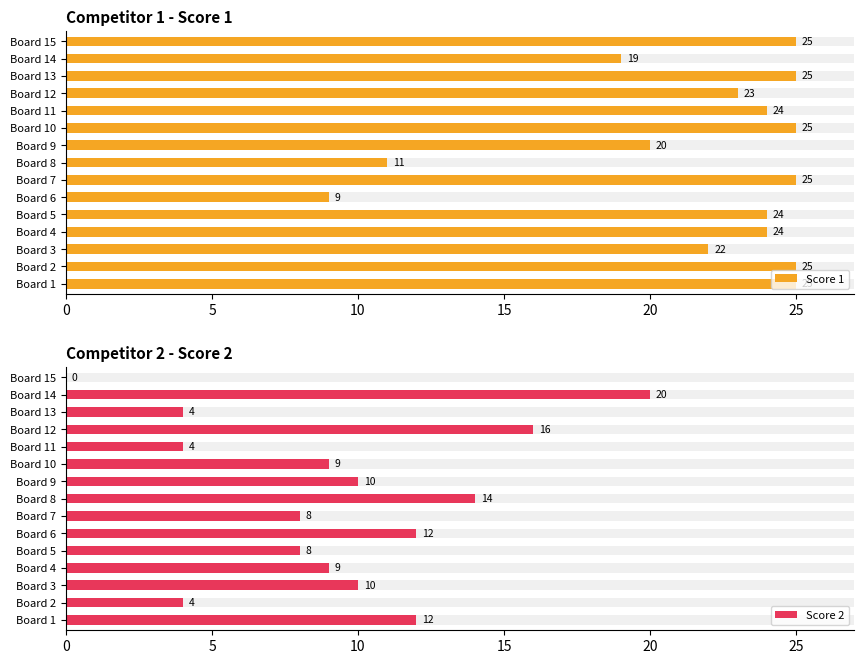

How many bars are there in total?

30